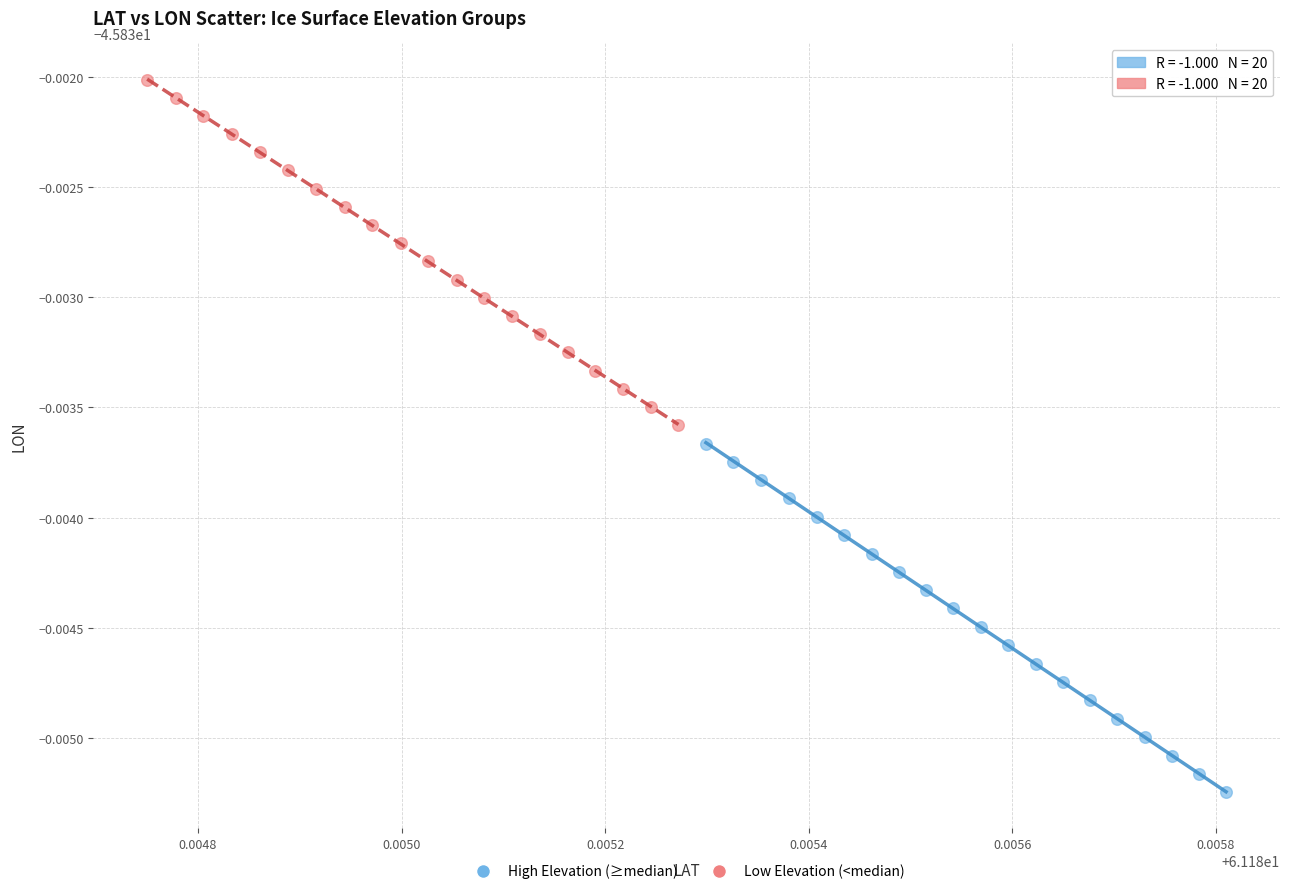

What are all the series names shown in the legend?

High Elevation (≥median), Low Elevation (<median)